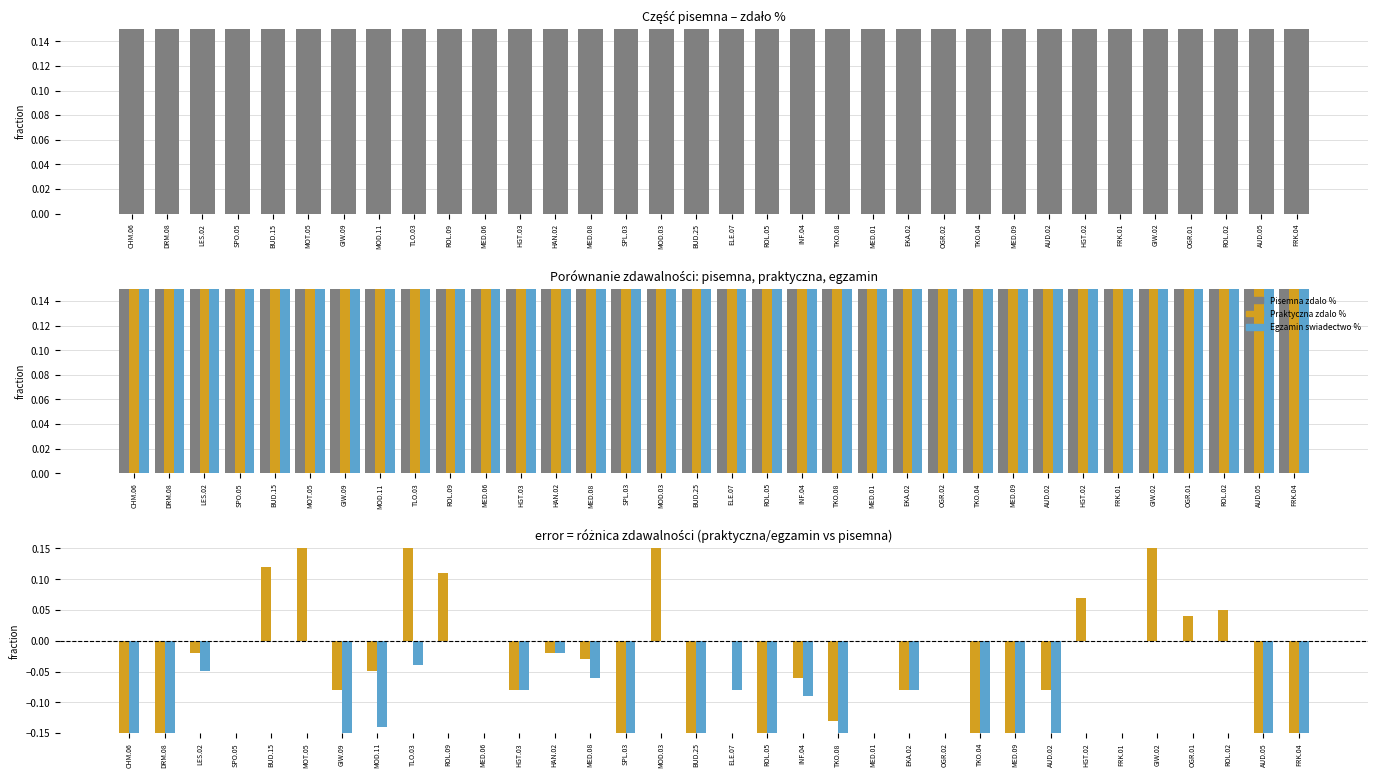

What position from the left is TKO.04?

25